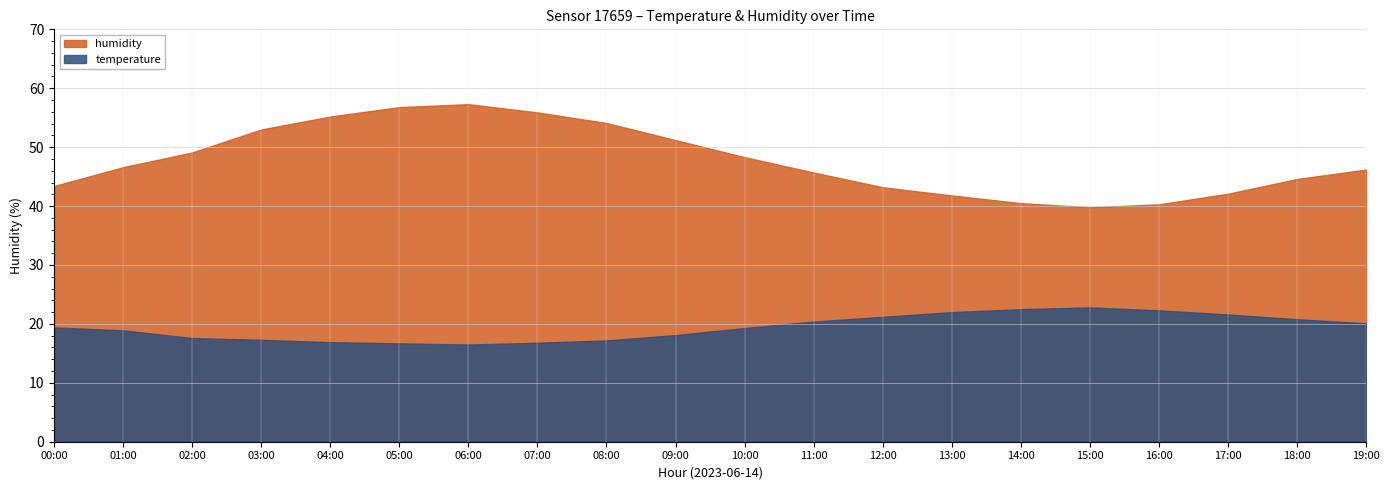

Rank the series at 16:00 from lowest to highest value.

temperature, humidity